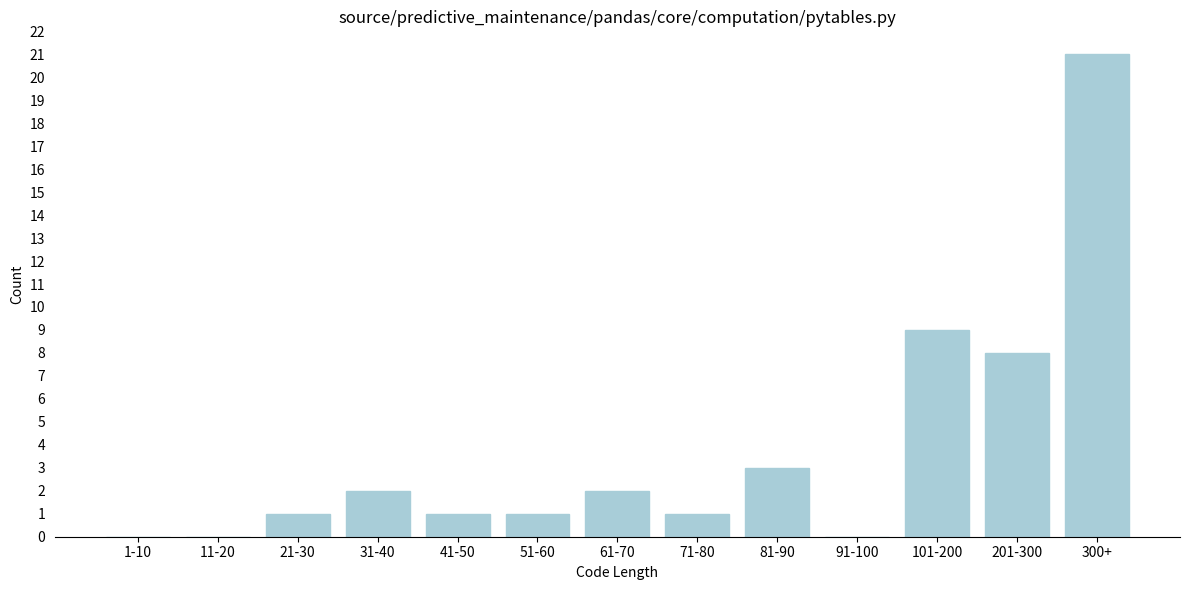

Reading left to right, transcribe all the data shown in this chart.

1-10=0	11-20=0	21-30=1	31-40=2	41-50=1	51-60=1	61-70=2	71-80=1	81-90=3	91-100=0	101-200=9	201-300=8	300+=21